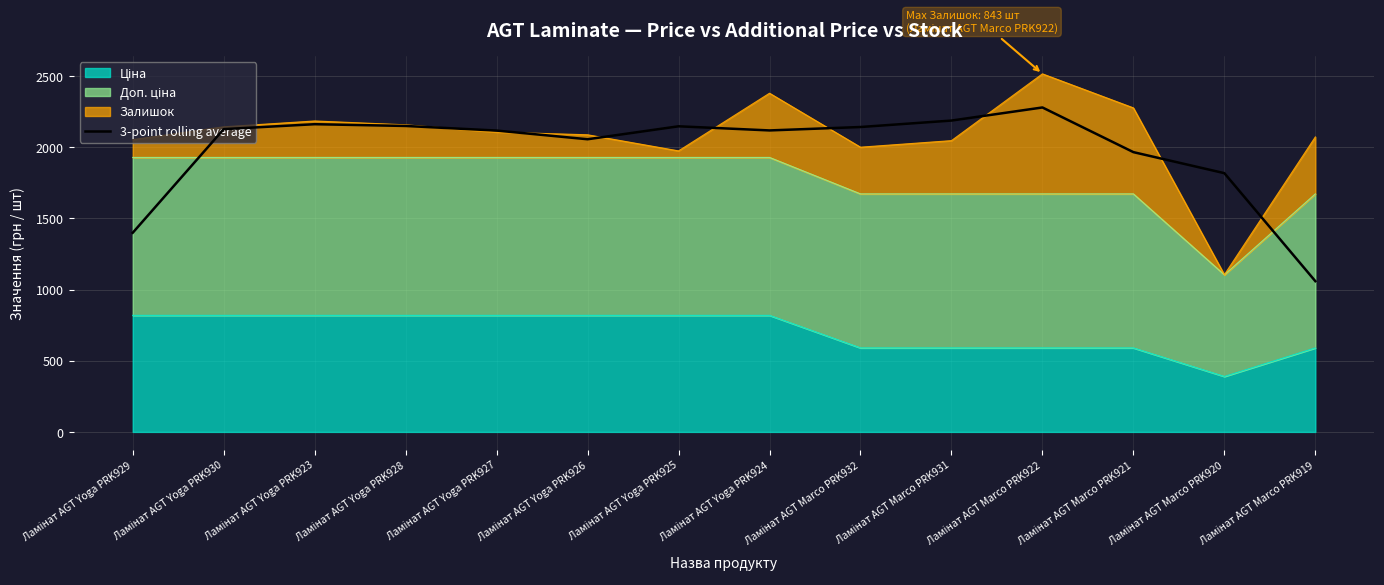

Count the number of values greater than 2126.

7